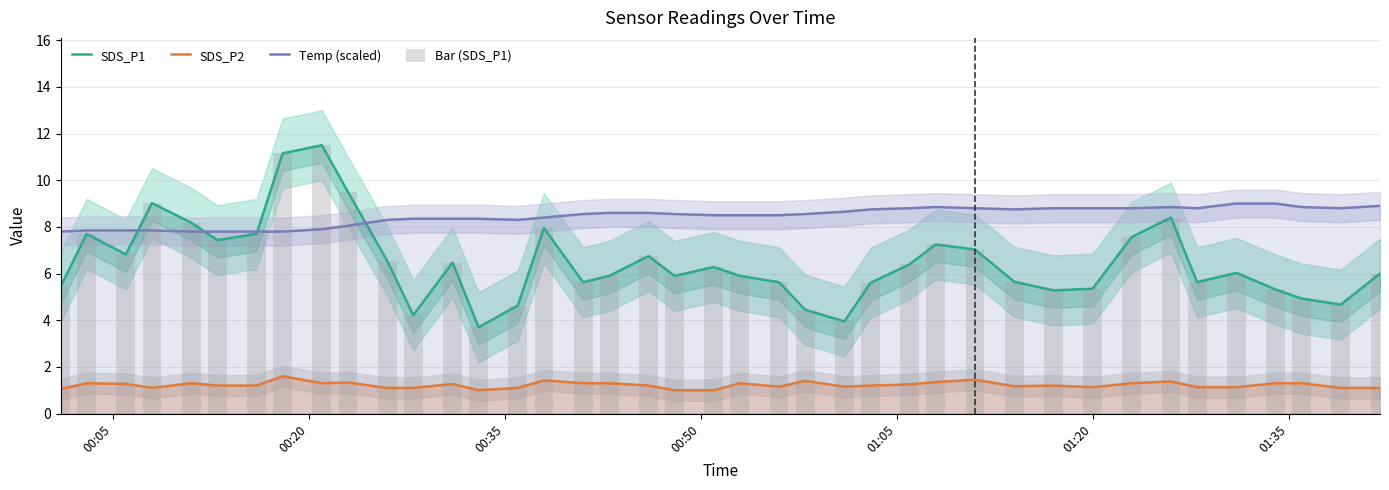

What is the average value of the Bar (SDS_P1) series?

6.5